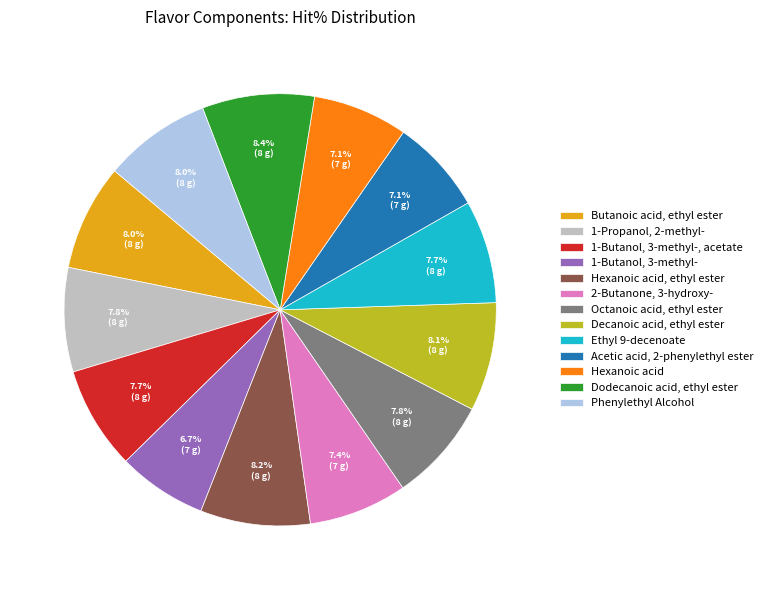

Between Decanoic acid, ethyl ester and 1-Butanol, 3-methyl-, which is larger?

Decanoic acid, ethyl ester